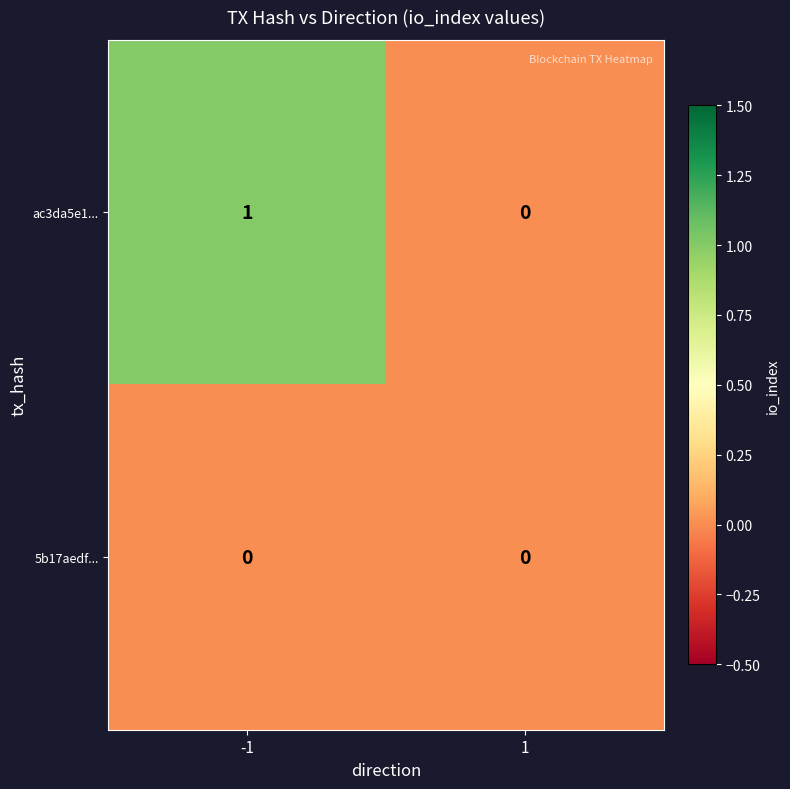

Which series has the largest total across all categories?

ac3da5e1...